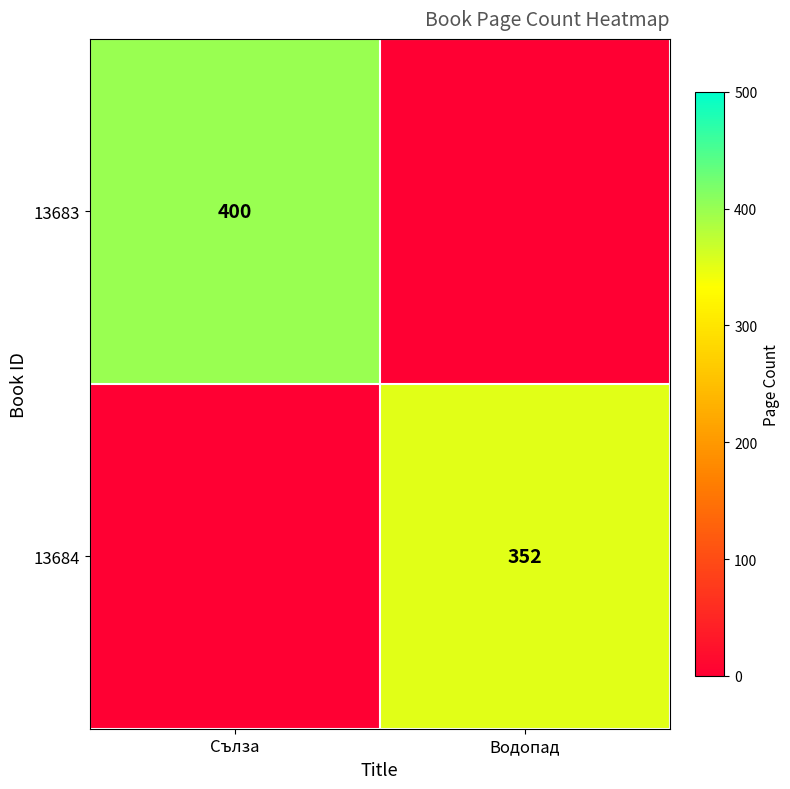

The 13684 series shows 352 at Водопад. True or false?

True